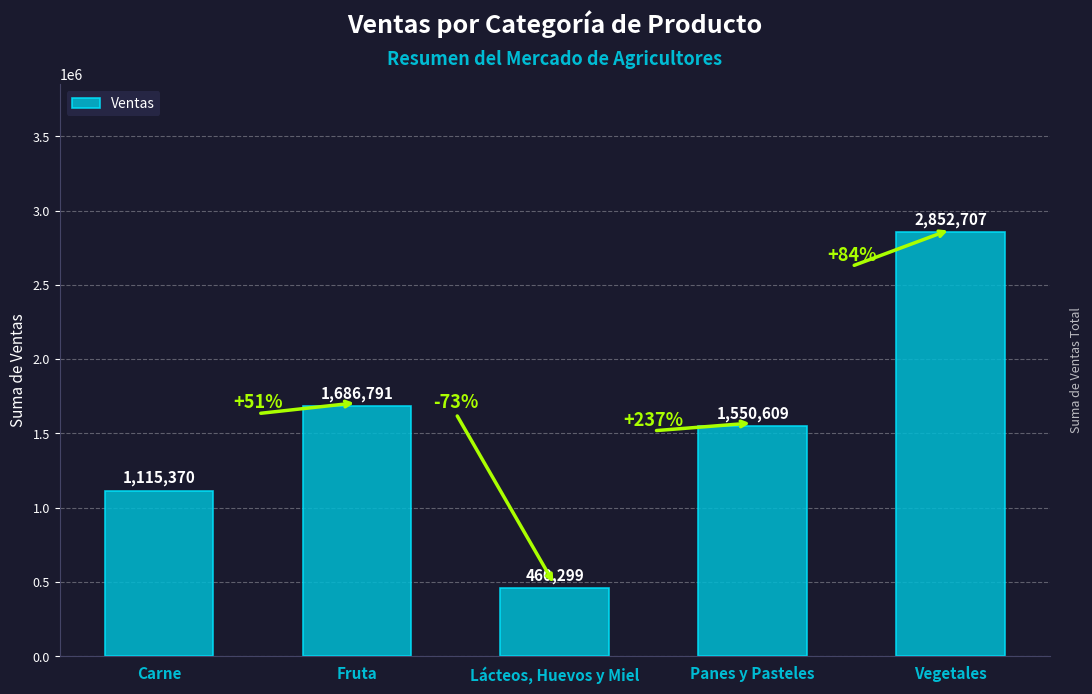

Reading right to left, extract all data points from this chart.

Vegetales=2852707	Panes y Pasteles=1550609	Lácteos, Huevos y Miel=460299	Fruta=1686791	Carne=1115370